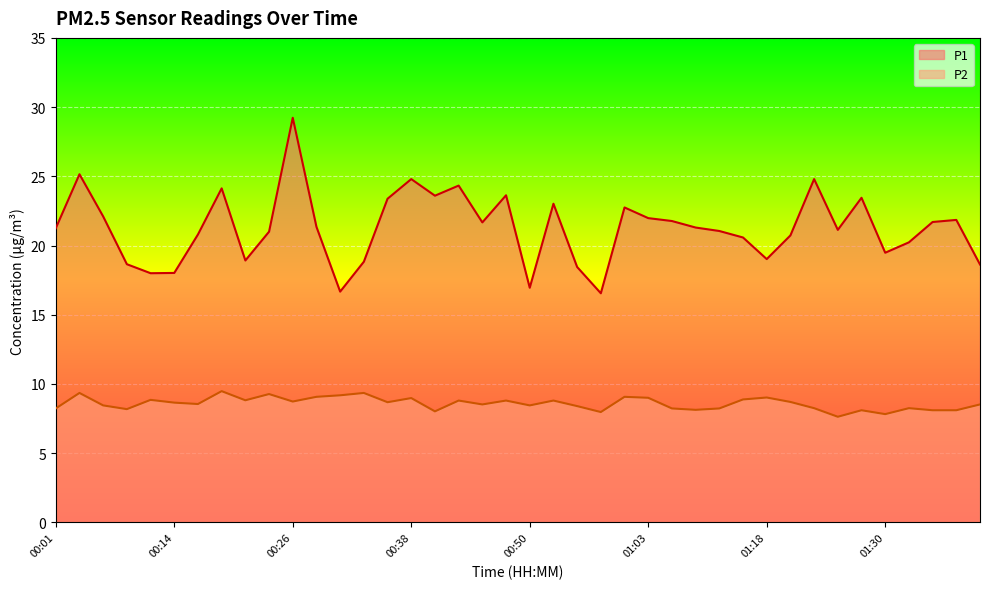

How many interior local valleys does the P1 series have?

10